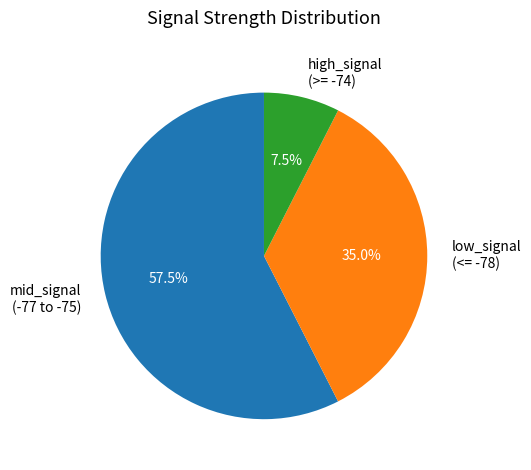

Do high_signal (>= -74) and low_signal (<= -78) together represent more than half of the pie?

No